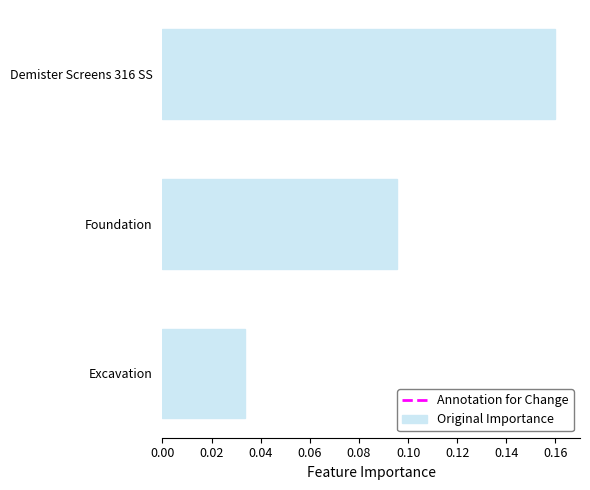

Where is the data nearest to the value 0?

Excavation